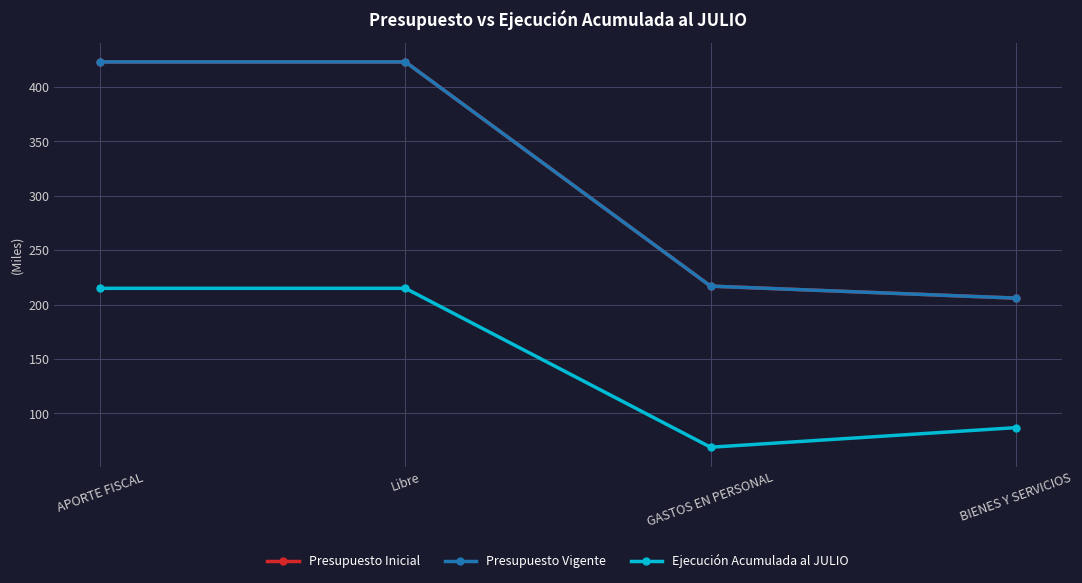

Which series has the largest range (max minus min)?

Presupuesto Inicial